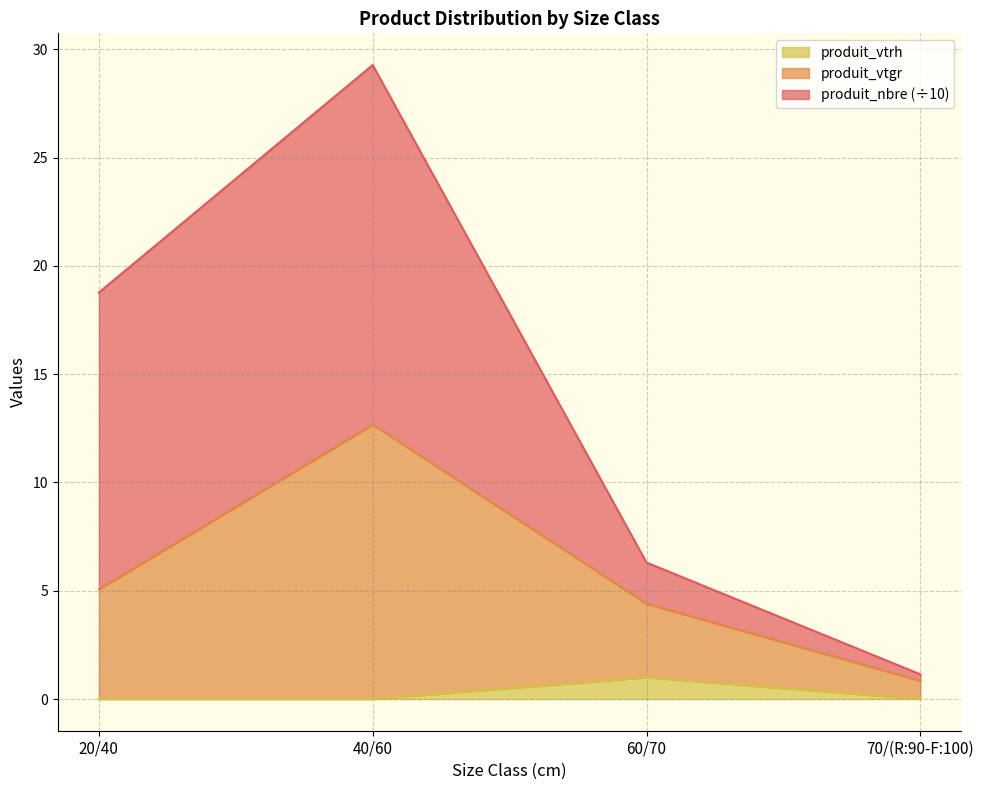

Reading left to right, list the values for the produit_vtrh series.

20/40=0.0	40/60=0.0	60/70=1.0	70/(R:90-F:100)=0.0